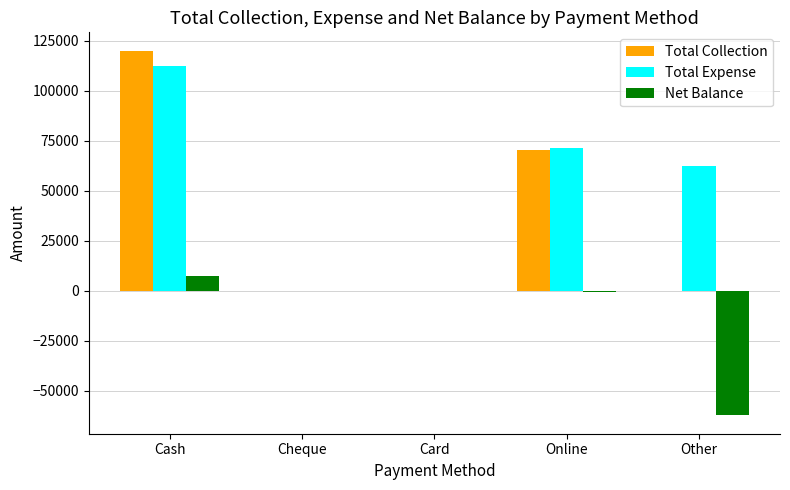

The Net Balance series shows -40667 at Cheque. True or false?

False